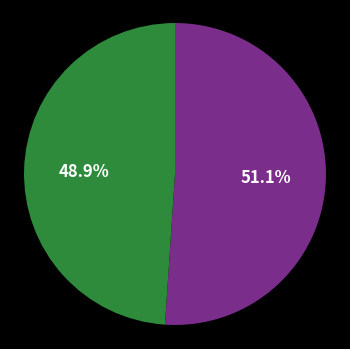

Does any single category account for the majority?

Yes